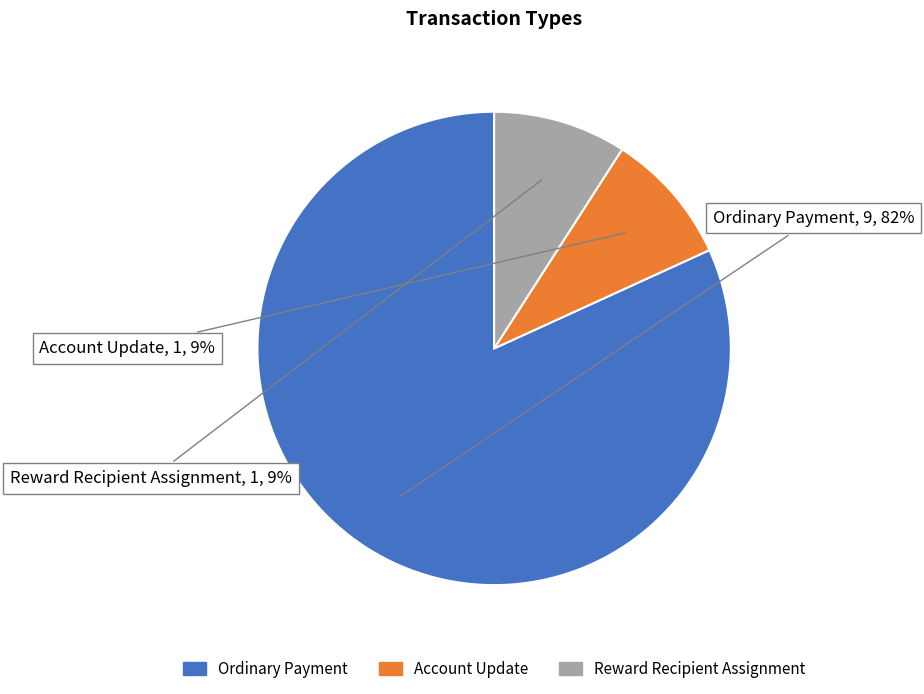

Does Ordinary Payment account for over 50% of the chart?

Yes